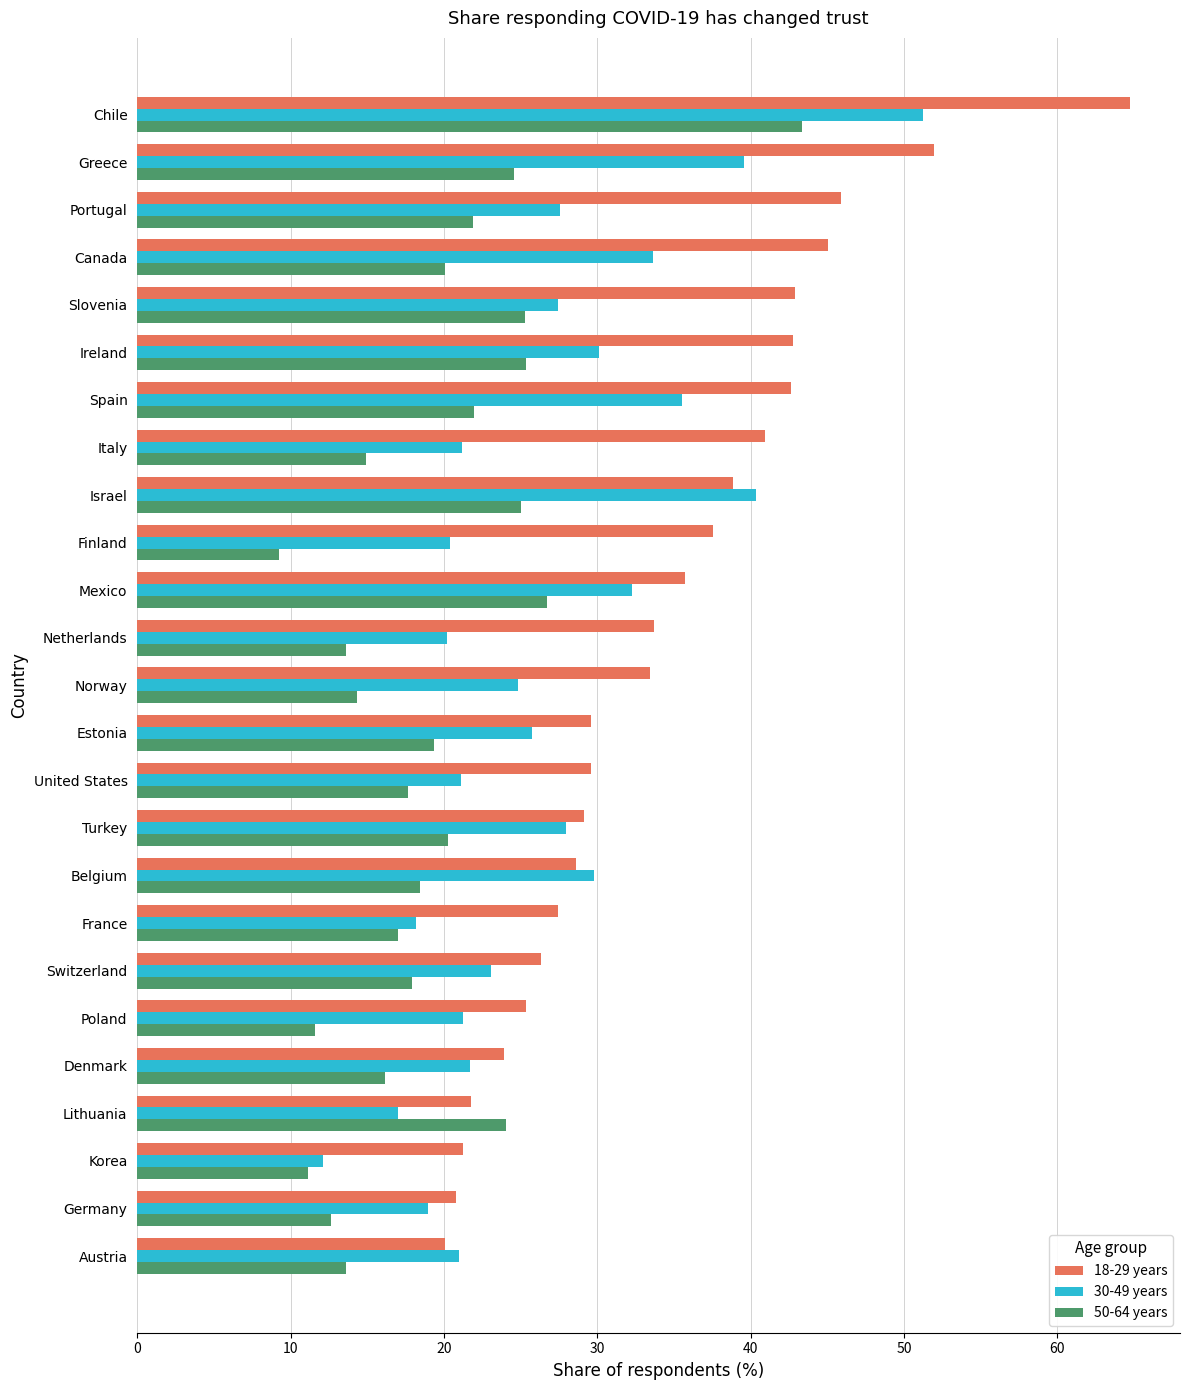

What are all the series names shown in the legend?

18-29 years, 30-49 years, 50-64 years